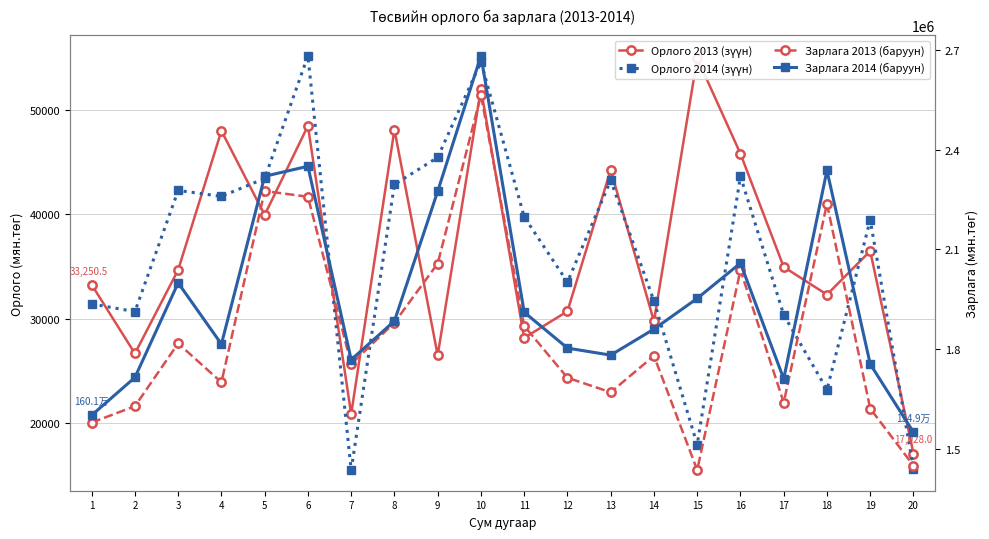

Reading right to left, what are all the values shown in this chart?

Орлого 2013 (зүүн): 20=17028.0	19=36490.5	18=32297.7	17=34958.0	16=45840.0	15=55020.0	14=29734.5	13=44291.5	12=30696.0	11=28137.0	10=52060.0	9=26472.1	8=48151.8	7=20817.5	6=48518.6	5=39951.0	4=48043.4	3=34671.8	2=26639.1	1=33250.5
Орлого 2014 (зүүн): 20=15565.0	19=39481.5	18=23166.4	17=30351.8	16=43665.0	15=17885.5	14=31682.0	13=43289.0	12=33499.5	11=39773.0	10=54667.5	9=45487.0	8=42882.6	7=15441.5	6=55249.8	5=43459.7	4=41738.8	3=42308.8	2=30663.7	1=31403.9
Зарлага 2013 (баруун): 20=1448827.0	19=1620808.5	18=2237101.6	17=1638554.0	16=2037633.7	15=1435660.9	14=1779335.2	13=1669645.5	12=1713417.0	11=1869350.3	10=2564085.5	9=2057168.5	8=1879199.6	7=1754834.3	6=2258255.9	5=2275413.2	4=1699590.4	3=1816794.1	2=1627681.4	1=1578516.9
Зарлага 2014 (баруун): 20=1549321.6	19=1754522.8	18=2337543.1	17=1710069.3	16=2058554.5	15=1952226.0	14=1859868.8	13=1781495.9	12=1802628.2	11=1910719.9	10=2682563.0	9=2274488.4	8=1884108.3	7=1767624.1	6=2349983.7	5=2319901.5	4=1814655.3	3=1998991.7	2=1714298.9	1=1600572.7